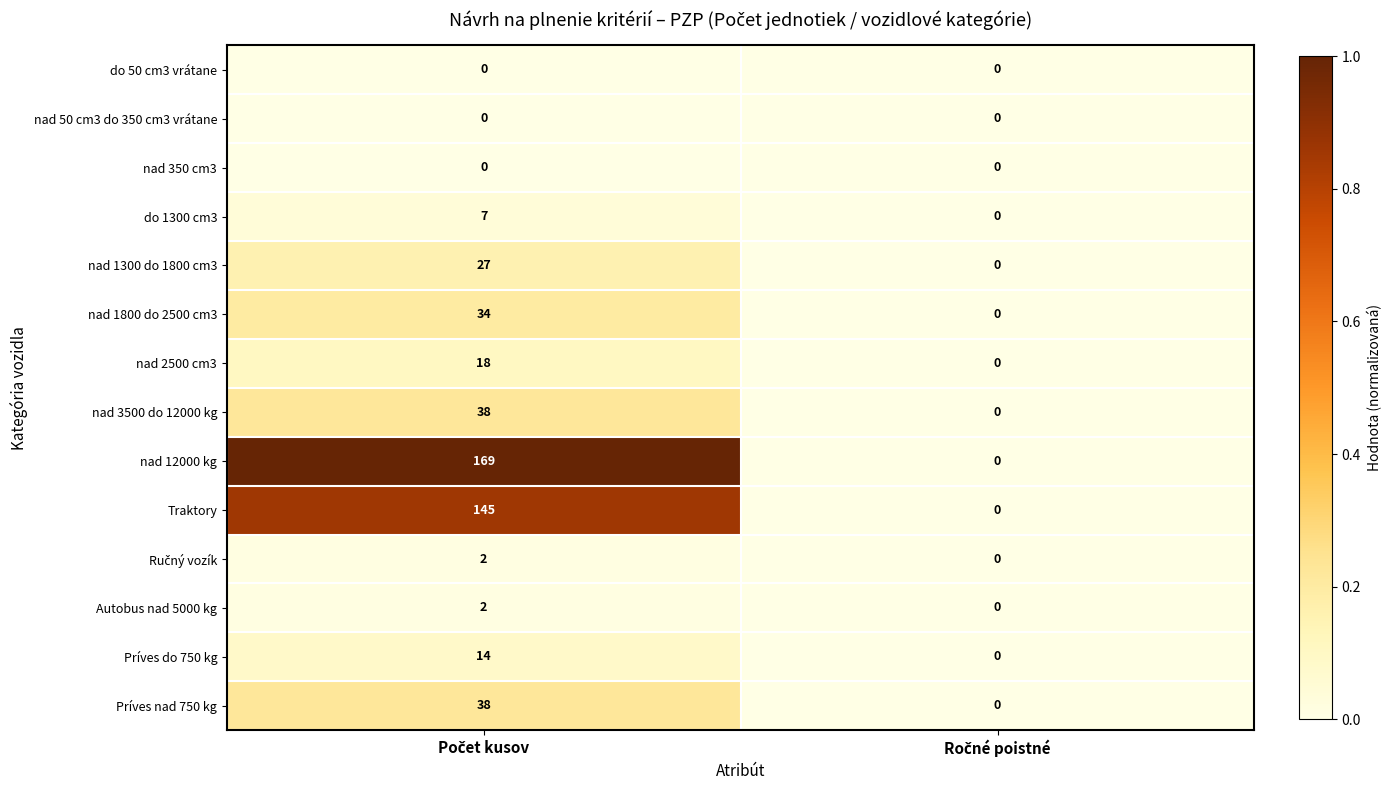

Which series has the largest total across all categories?

nad 12000 kg